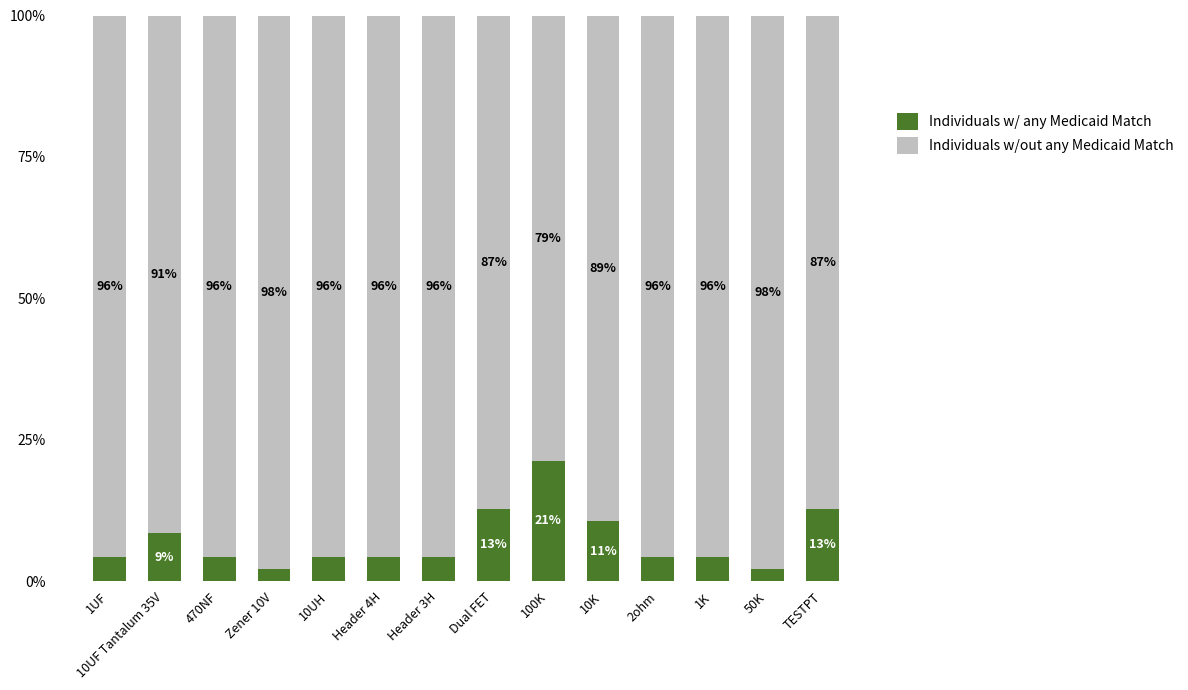

At which label does Individuals w/ any Medicaid Match reach its peak?

100K